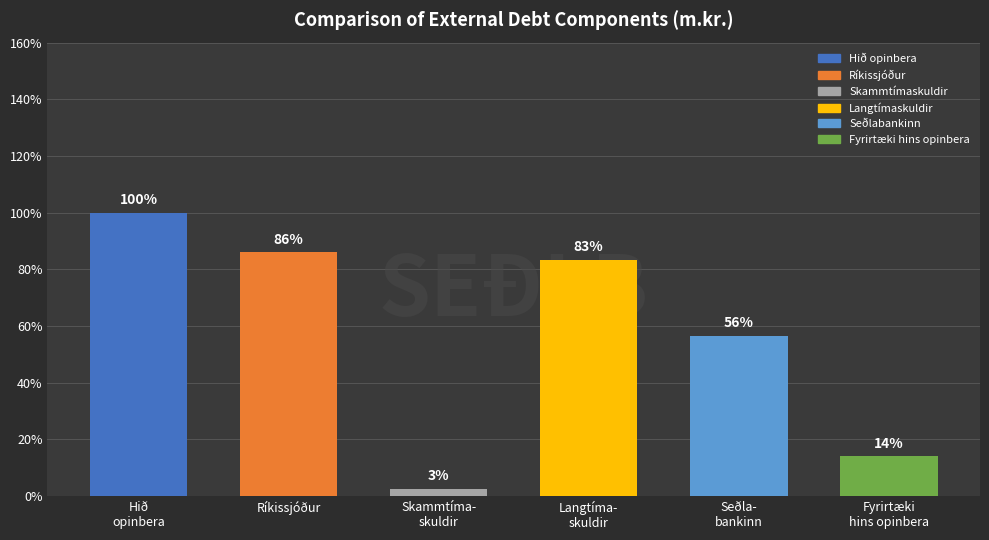

Are the bars grouped side by side (vs. stacked)?

No